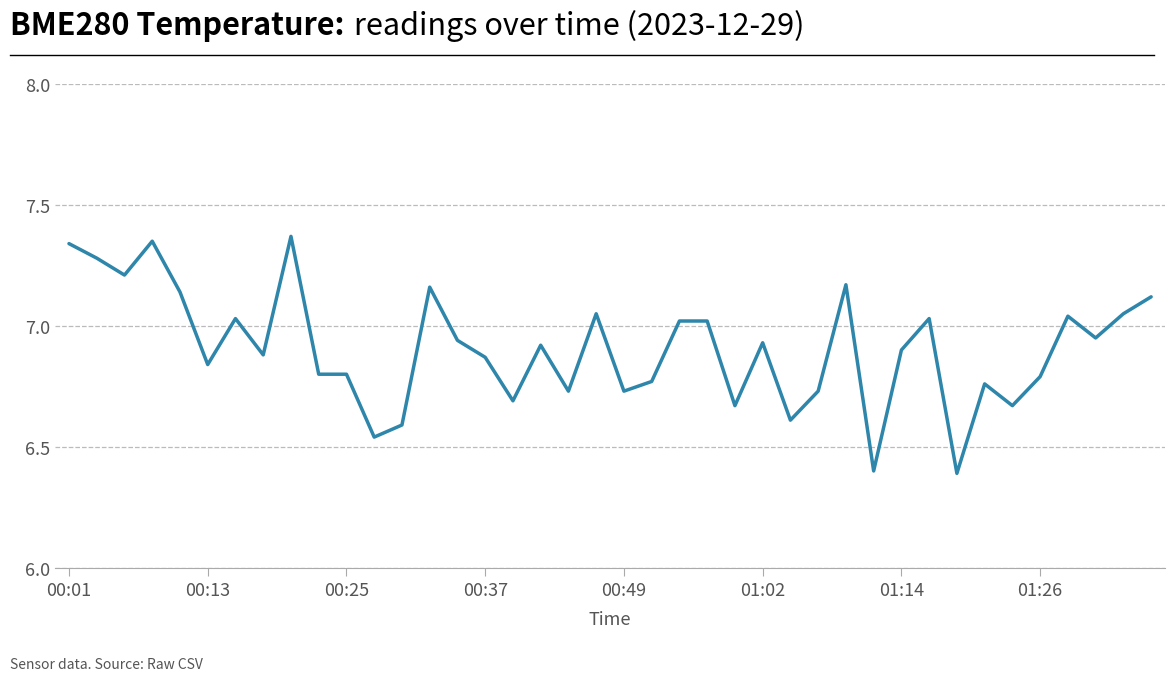

What is the smallest value displayed?

6.4